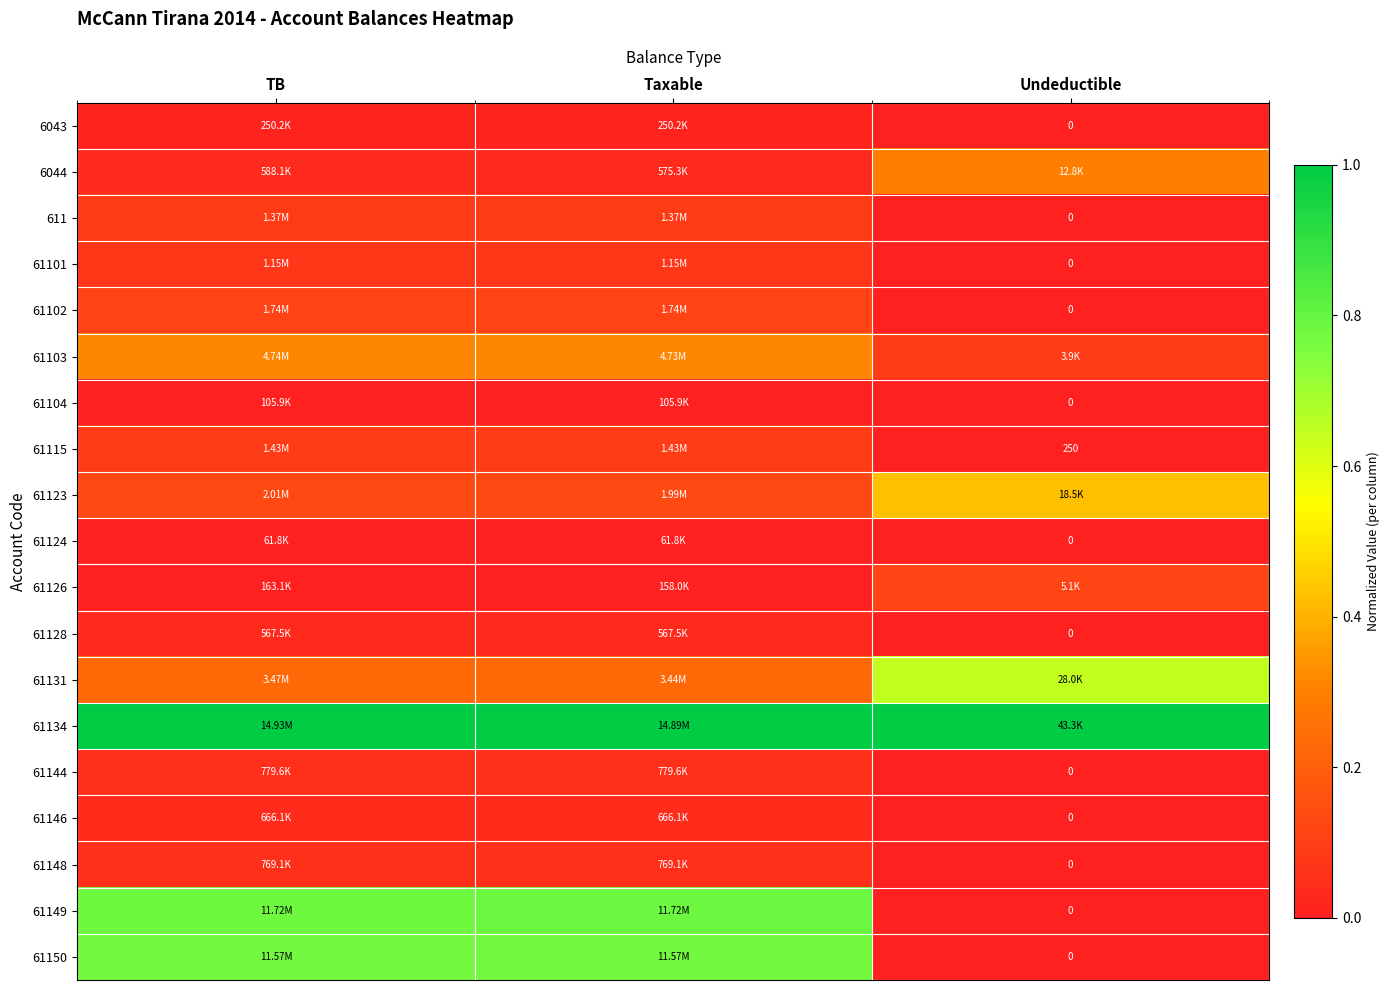

Which label corresponds to the smallest value in the chart?

Undeductible